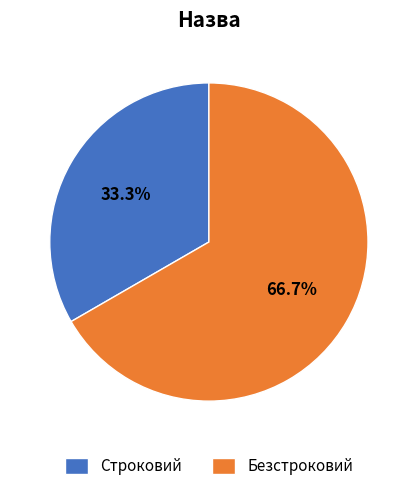

To the nearest percent, what is the difference between the Безстроковий and Строковий slice percentages?

33%